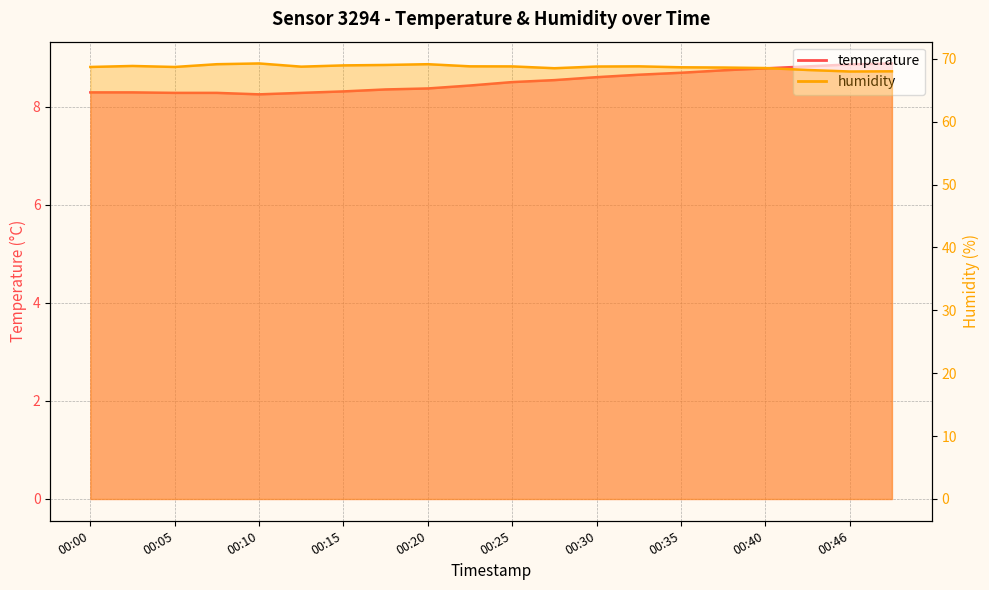

At which category is the sum across all series the highest?

00:20